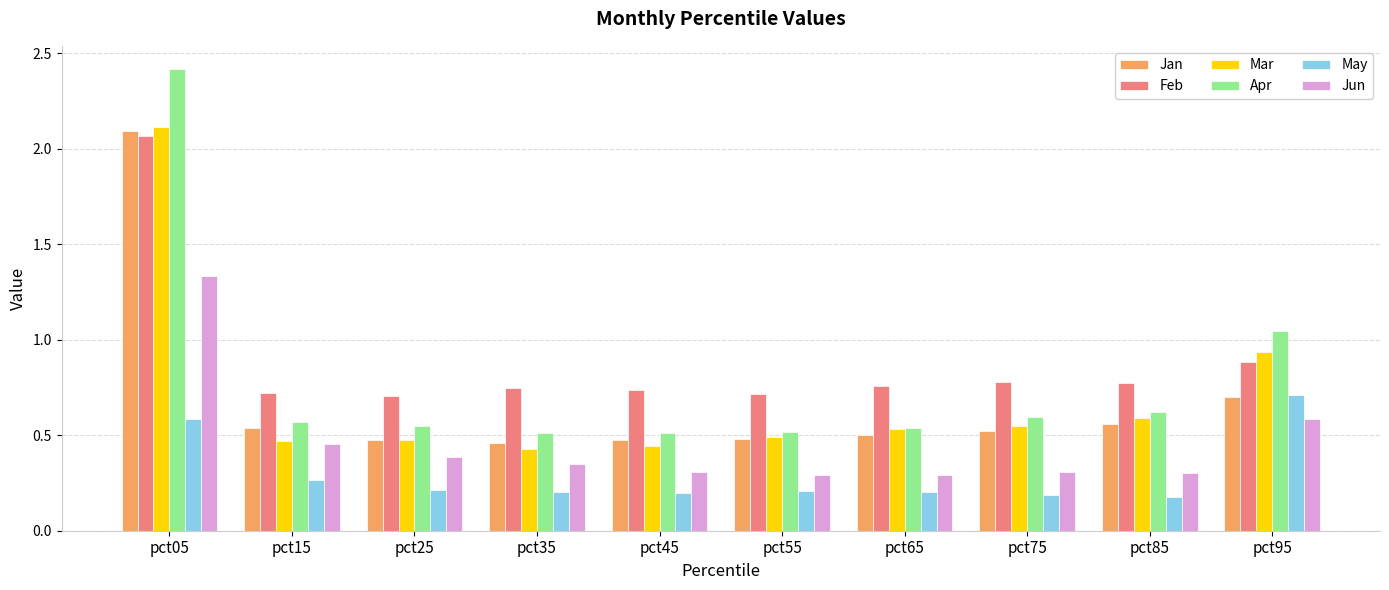

Between pct05 and pct15, which series saw the biggest shift?

Apr